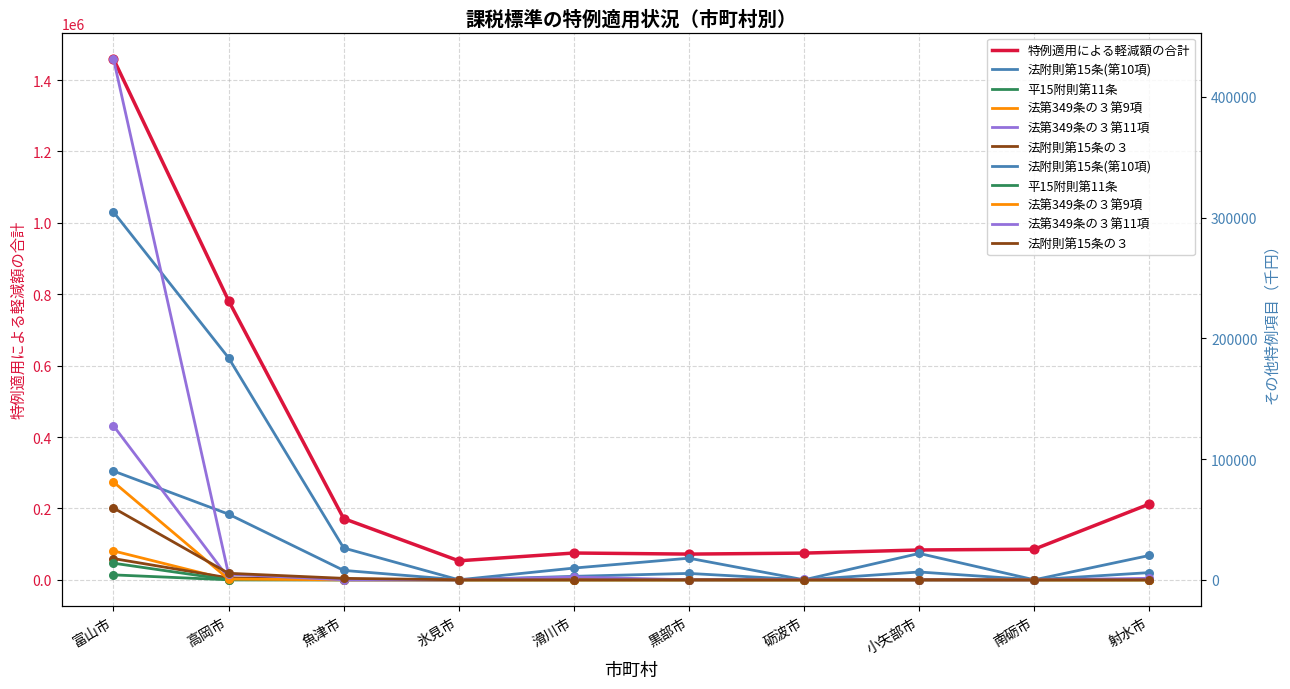

What are all the series names shown in the legend?

特例適用による軽減額の合計, 法附則第15条(第10項), 平15附則第11条, 法第349条の３第9項, 法第349条の３第11項, 法附則第15条の３